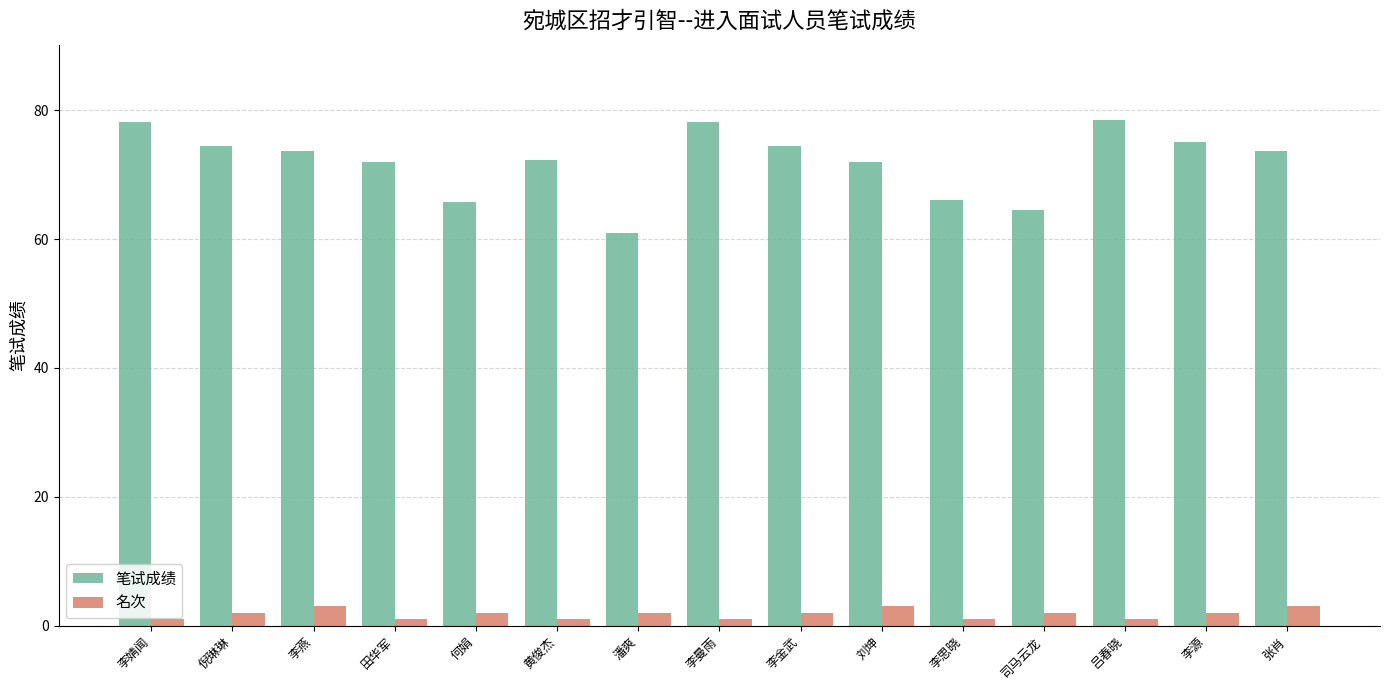

Rank the series by their average value, from lowest to highest.

名次, 笔试成绩